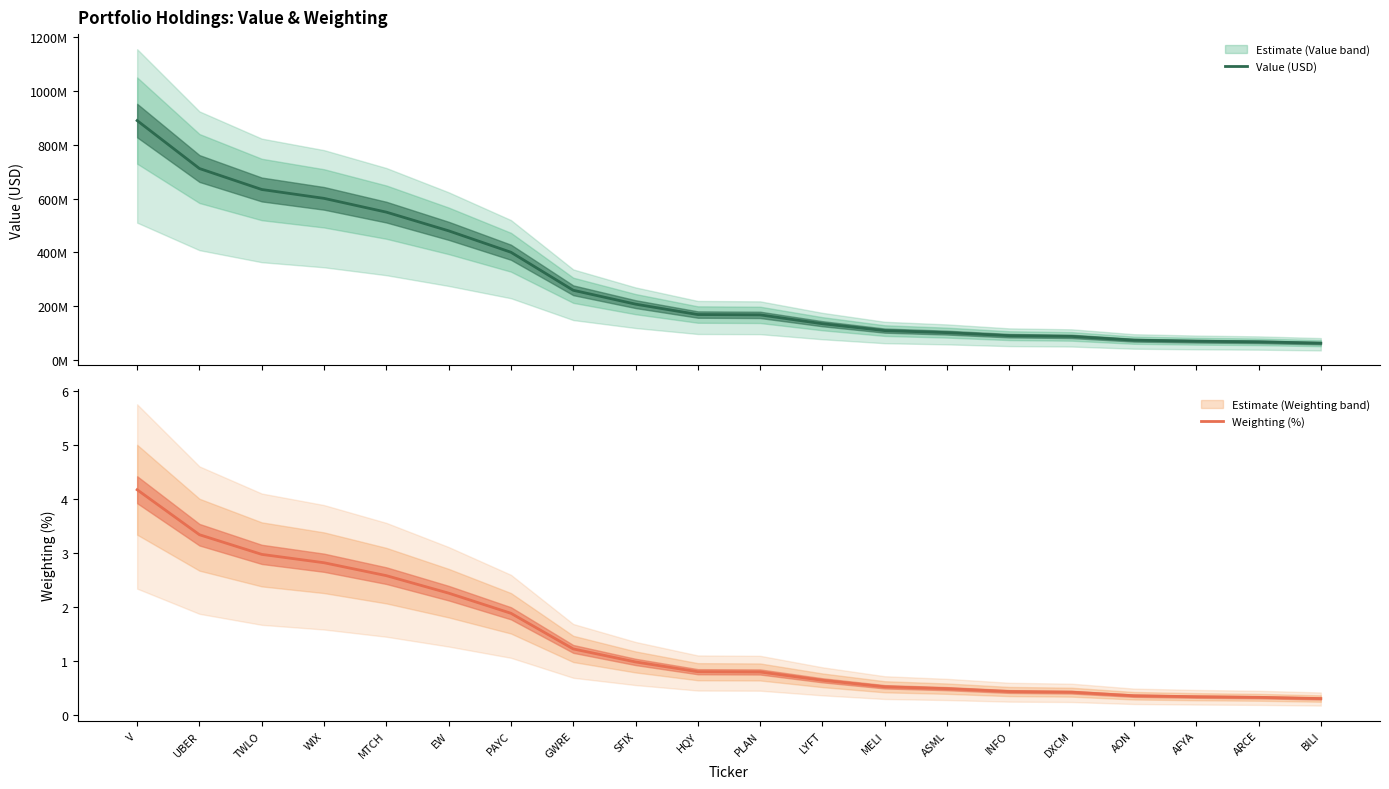

At MELI, list the series in order from largest to smallest.

Value (USD), Weighting (%)